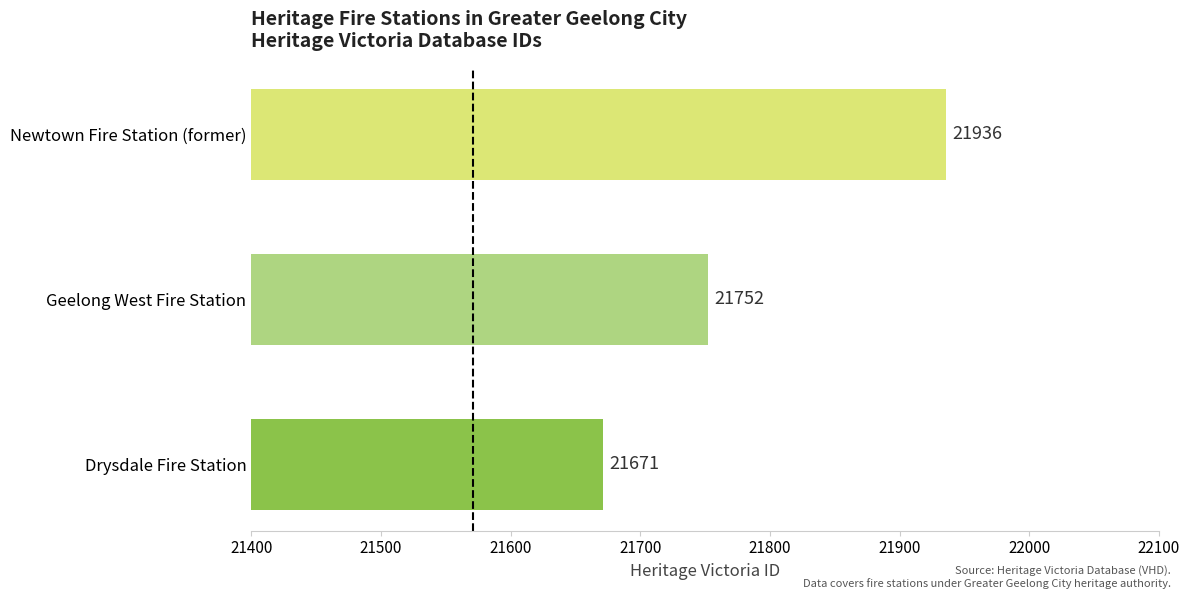

At which label is the value closest to 21803?

Geelong West Fire Station